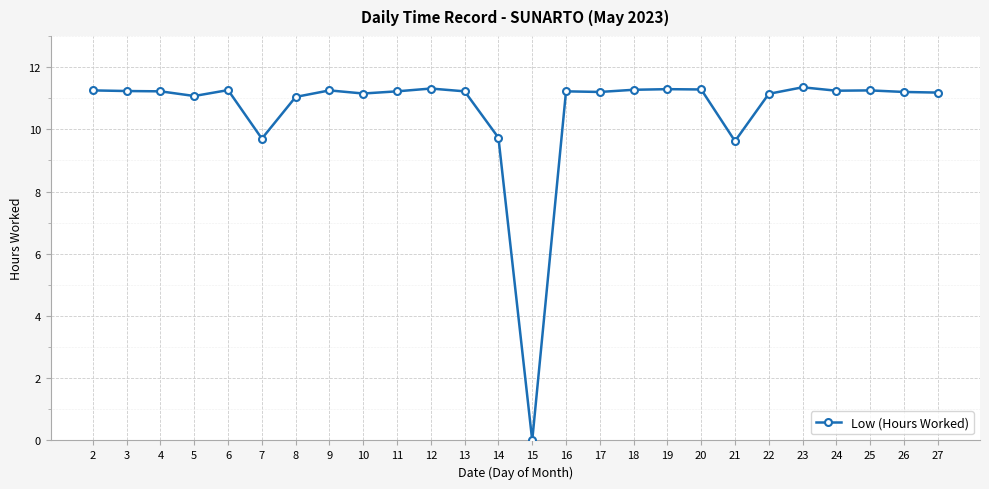

What is the value of the 26th point from the left?

11.2